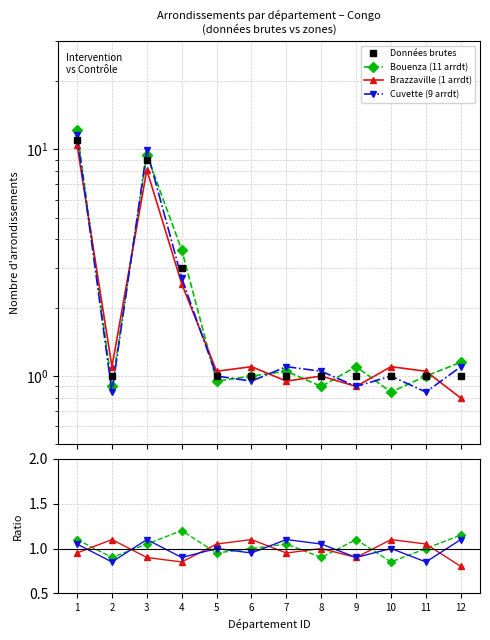

Reading left to right, transcribe all the data shown in this chart.

Données brutes: 11.0	1.0	9.0	3.0	1.0	1.0	1.0	1.0	1.0	1.0	1.0	1.0
Bouenza (11 arrdt): 1.1	0.9	1.1	1.2	0.9	1.0	1.1	0.9	1.1	0.8	1.0	1.1
Brazzaville (1 arrdt): 0.9	1.1	0.9	0.8	1.1	1.1	0.9	1.0	0.9	1.1	1.1	0.8
Cuvette (9 arrdt): 1.1	0.8	1.1	0.9	1.0	0.9	1.1	1.1	0.9	1.0	0.8	1.1